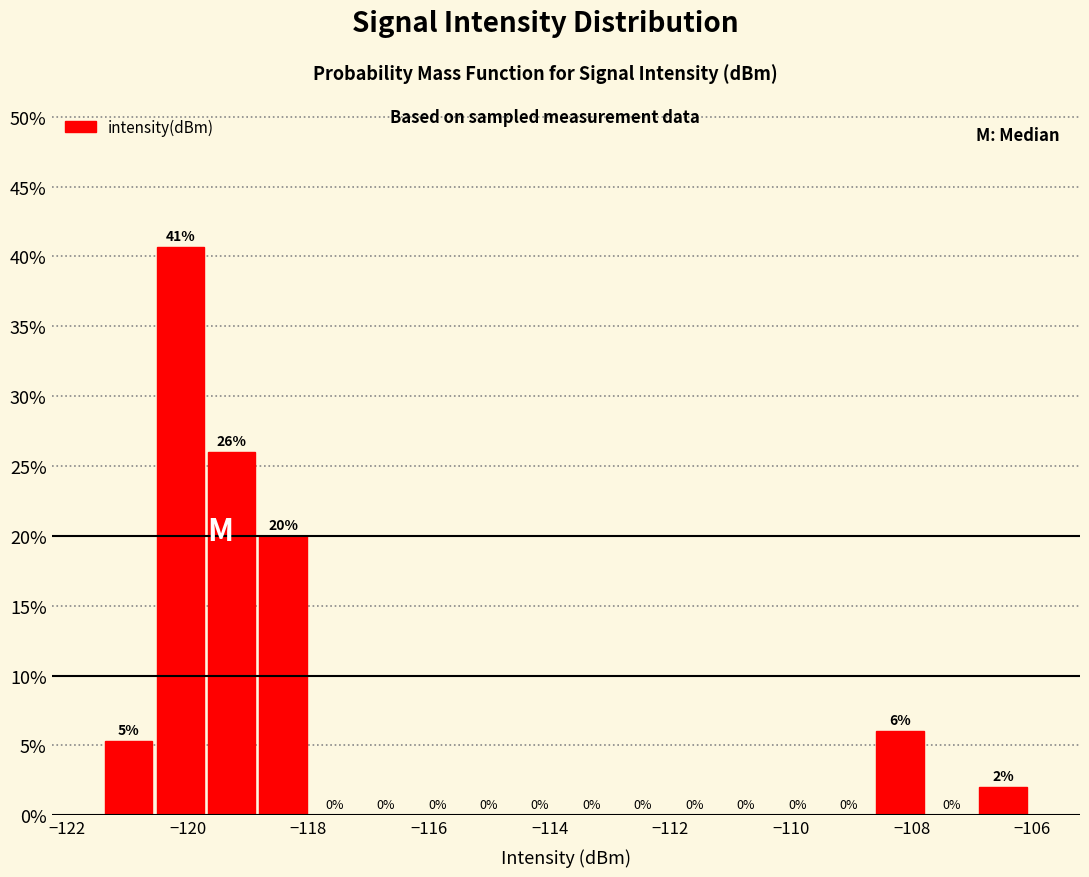

Which range on the x-axis has the tallest bar?

-120.6 to -119.6